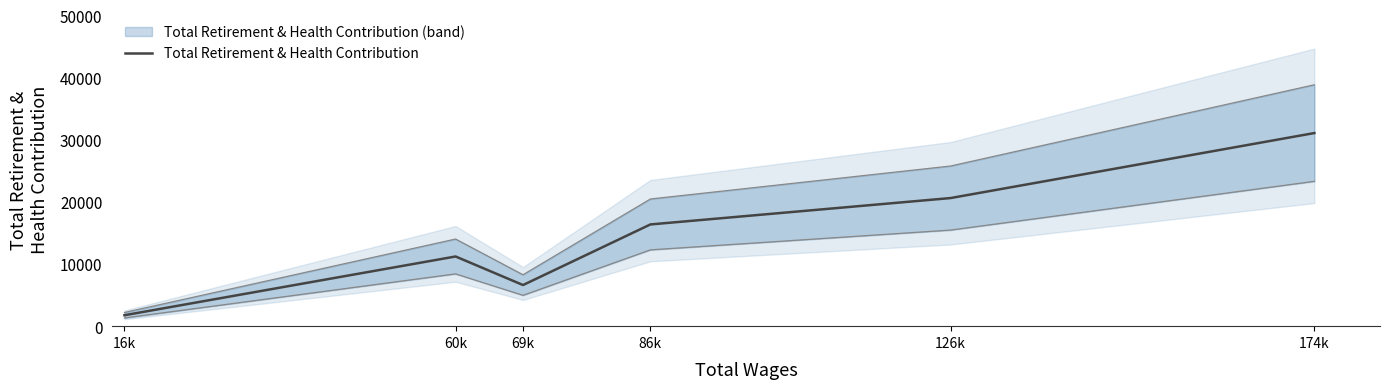

What is the difference between the values at 69k and 16k?

4860